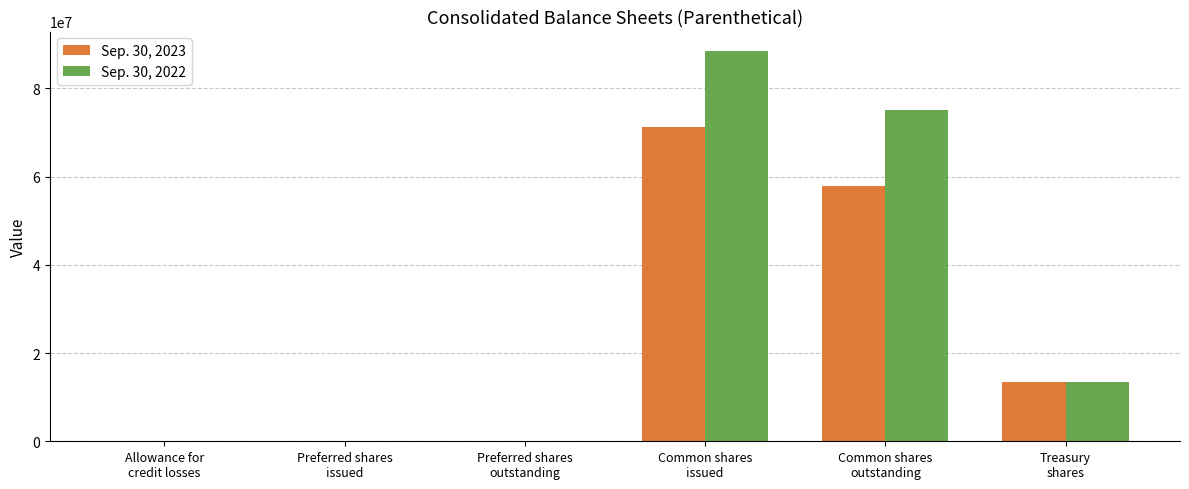

Which series has the largest total across all categories?

Sep. 30, 2022